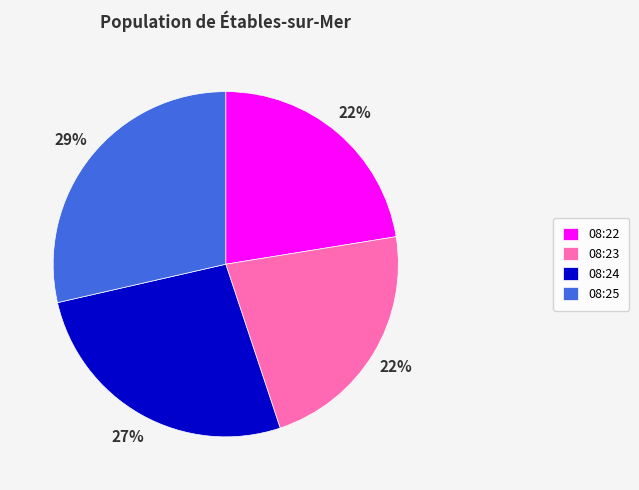

Between 08:25 and 08:22, which is larger?

08:25